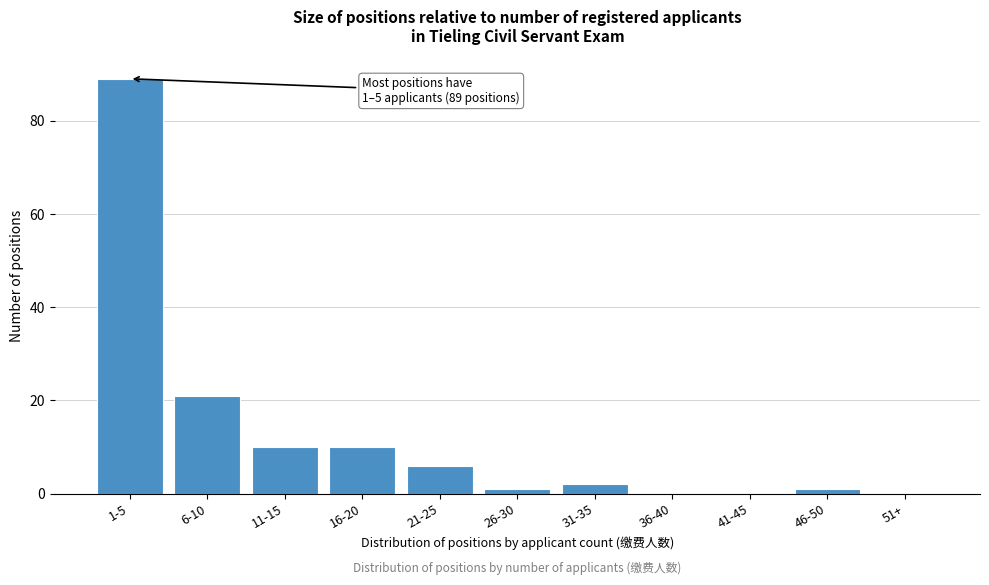

Reading left to right, transcribe all the data shown in this chart.

1-5=89	6-10=21	11-15=10	16-20=10	21-25=6	26-30=1	31-35=2	36-40=0	41-45=0	46-50=1	51+=0